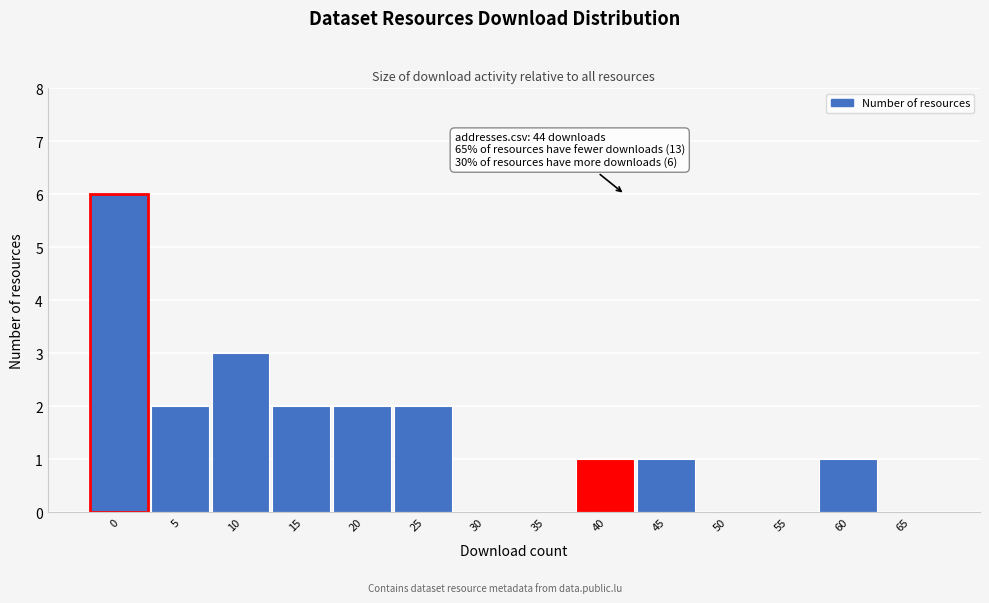

Reading right to left, extract all data points from this chart.

65=0	60=1	55=0	50=0	45=1	40=1	35=0	30=0	25=2	20=2	15=2	10=3	5=2	0=6